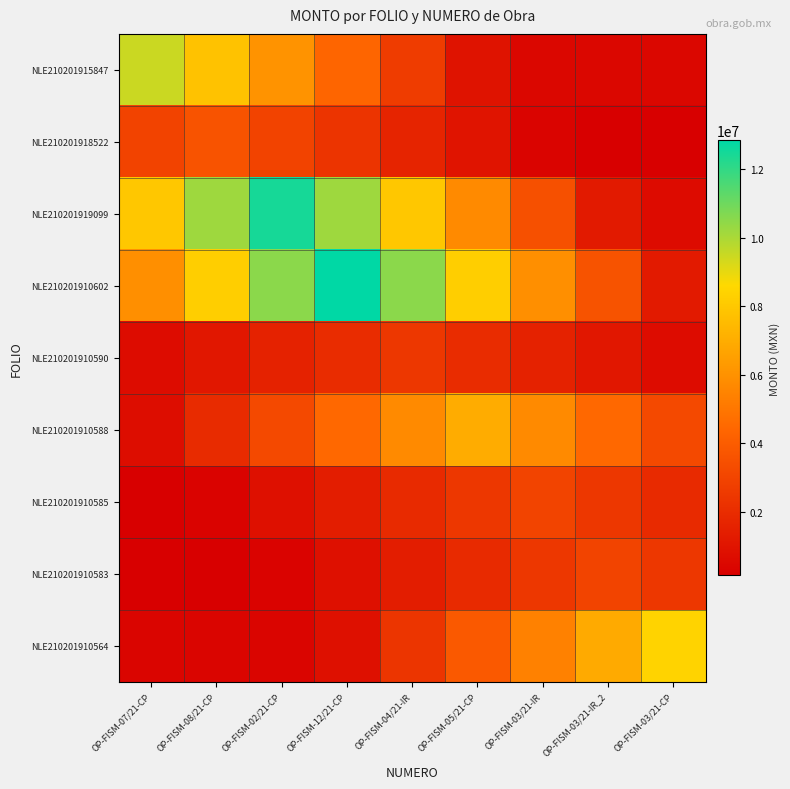

Which series changed the most between OP-FISM-02/21-CP and OP-FISM-03/21-IR?

NLE210201919099